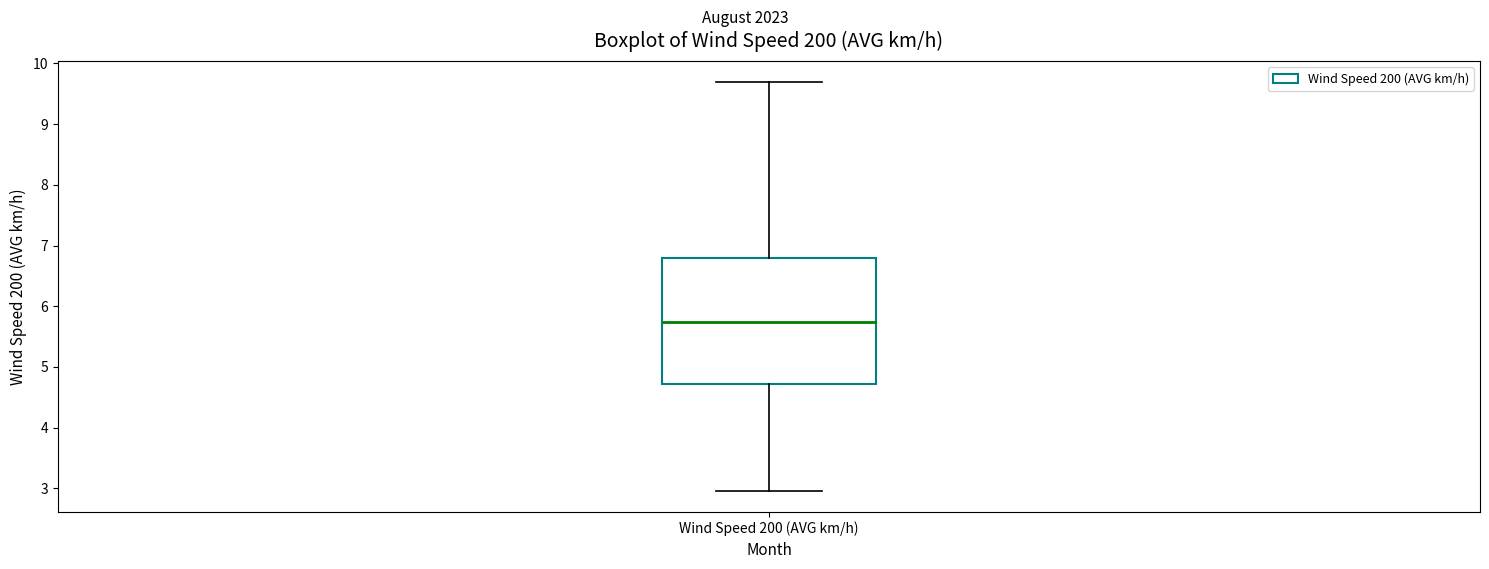

Read this box plot against the y-axis: the position of the median line, the range covered by the box, and the ends of both whiskers. The values are not printed on the chart, so give them approximately, as read against the axis.

median 5.7, box 4.7 to 6.8, whiskers 3.0 to 9.7